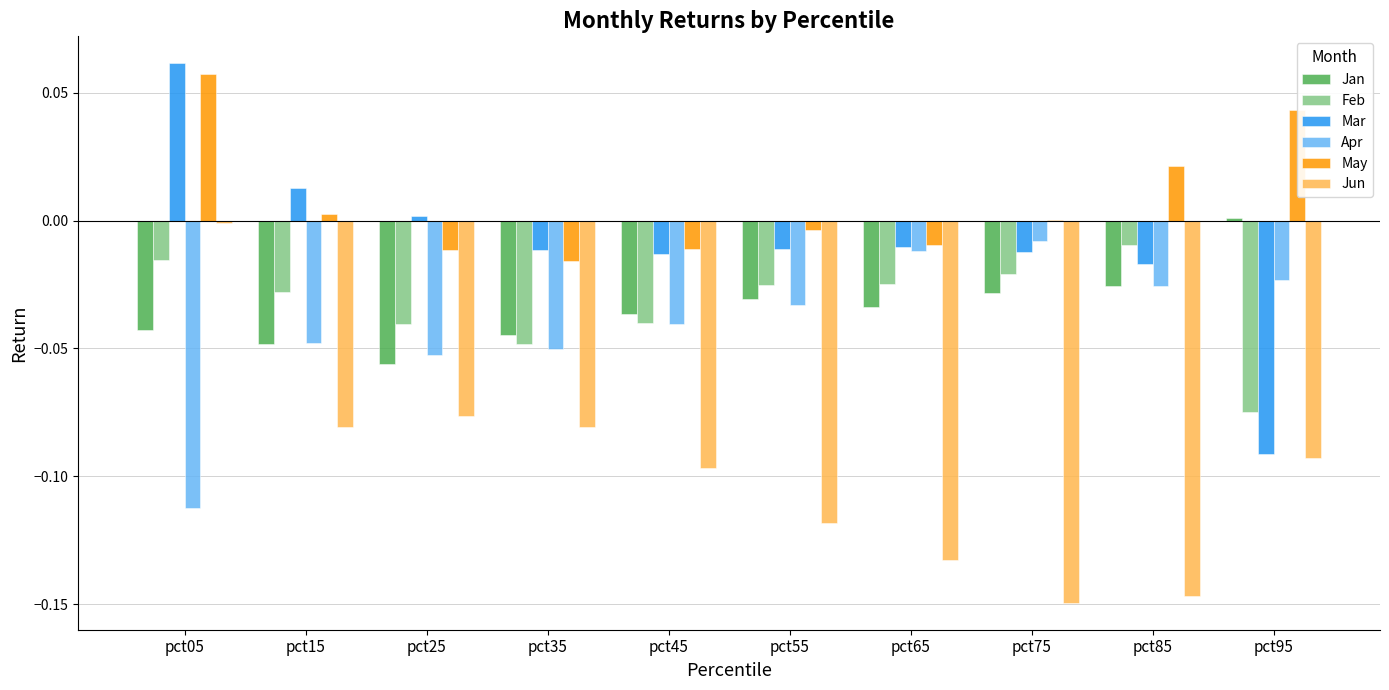

Is the value of Jun at pct45 greater than the value of Feb at pct85?

No